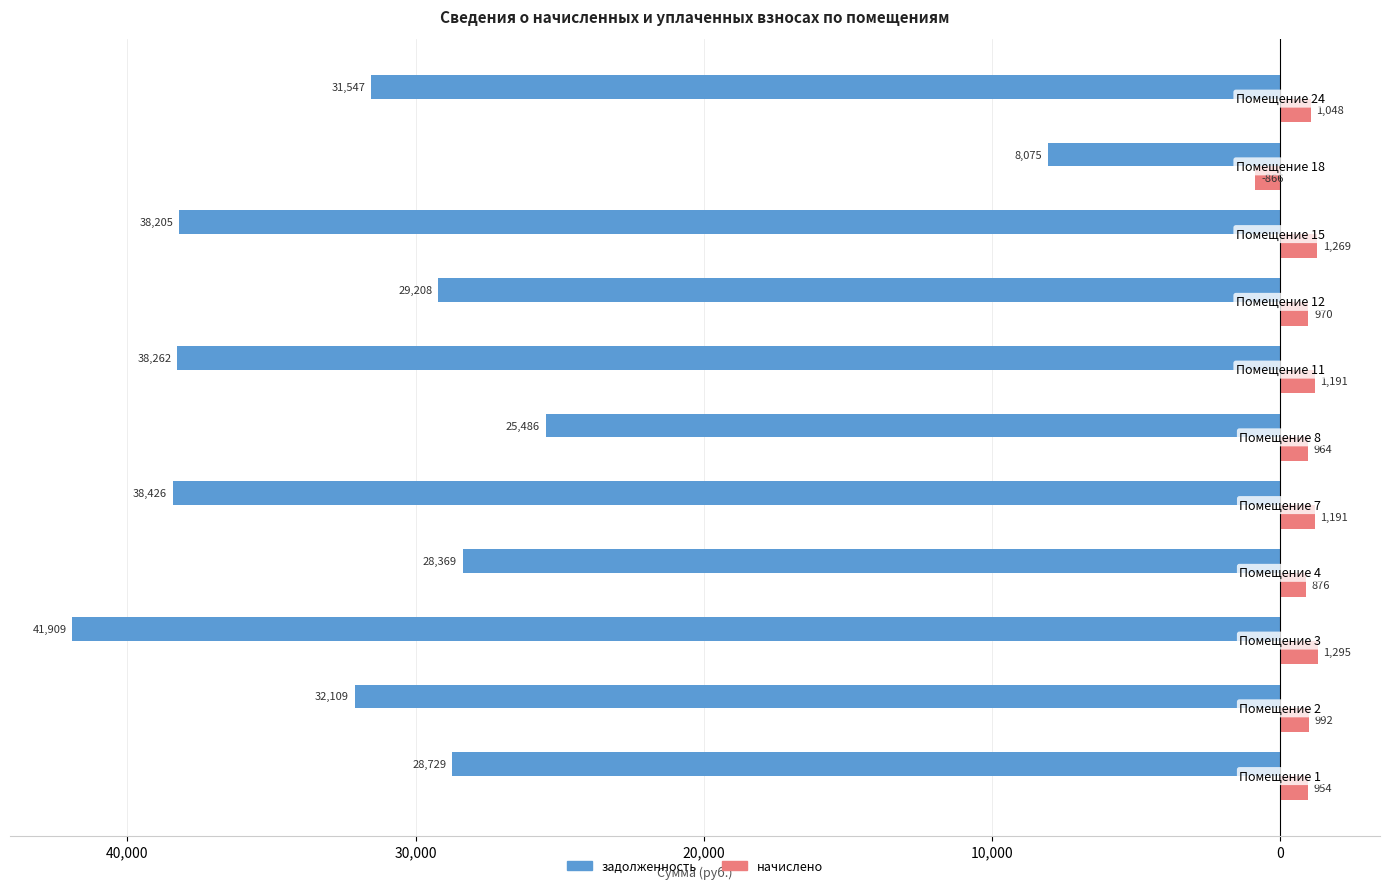

What are all the series names shown in the legend?

задолженность, начислено